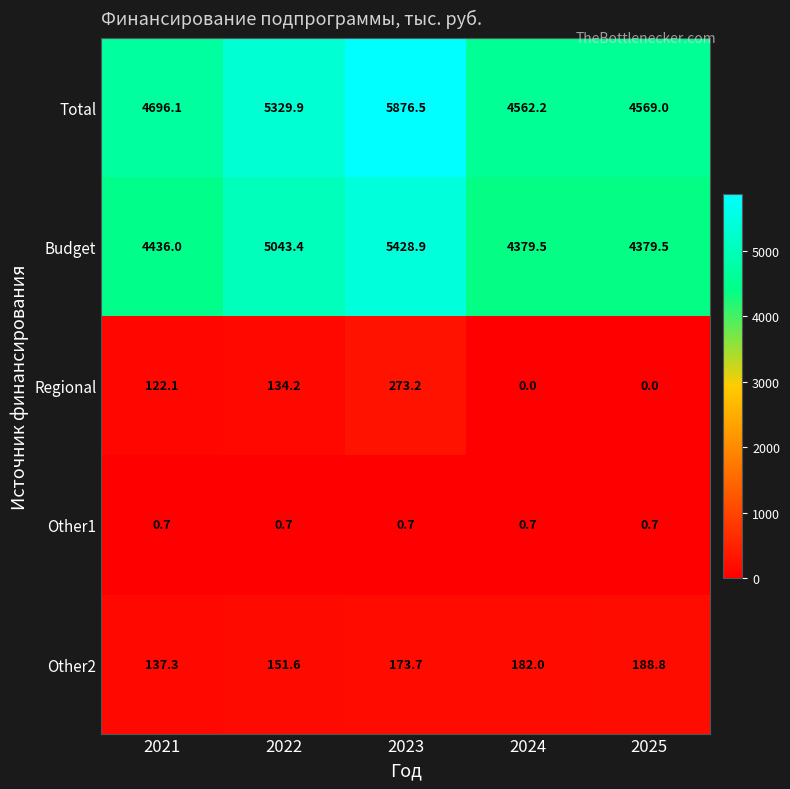

How many values in the Regional series exceed 122?

3